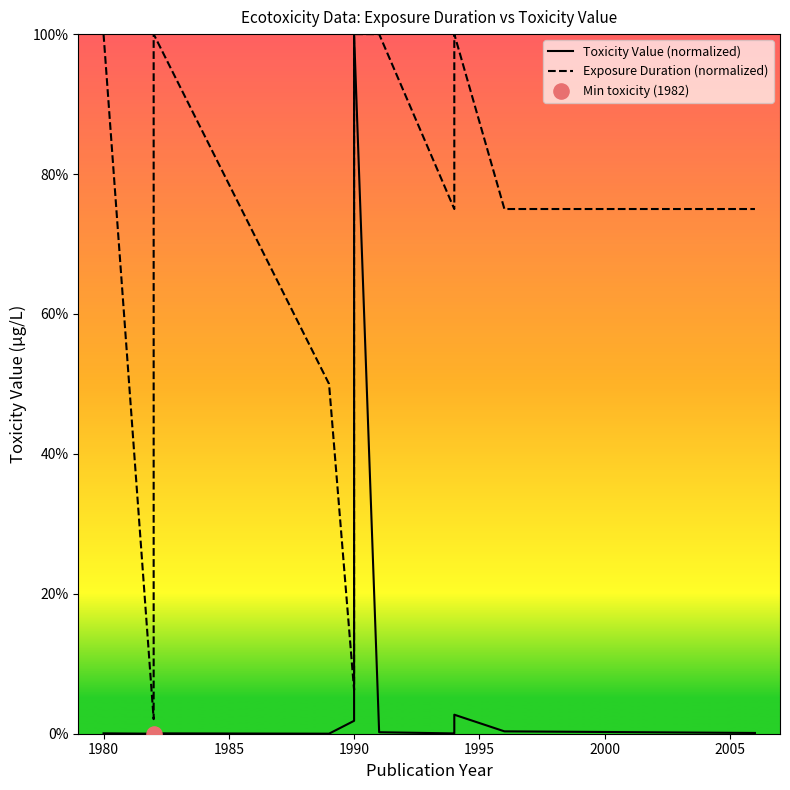

Which series contains the highest Y value?

Toxicity Value (normalized)